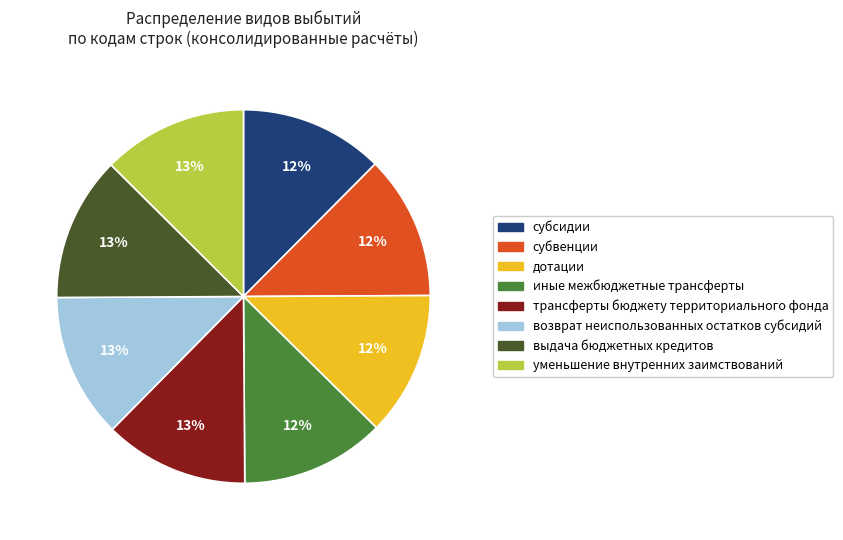

Count the number of slices in the pie.

8